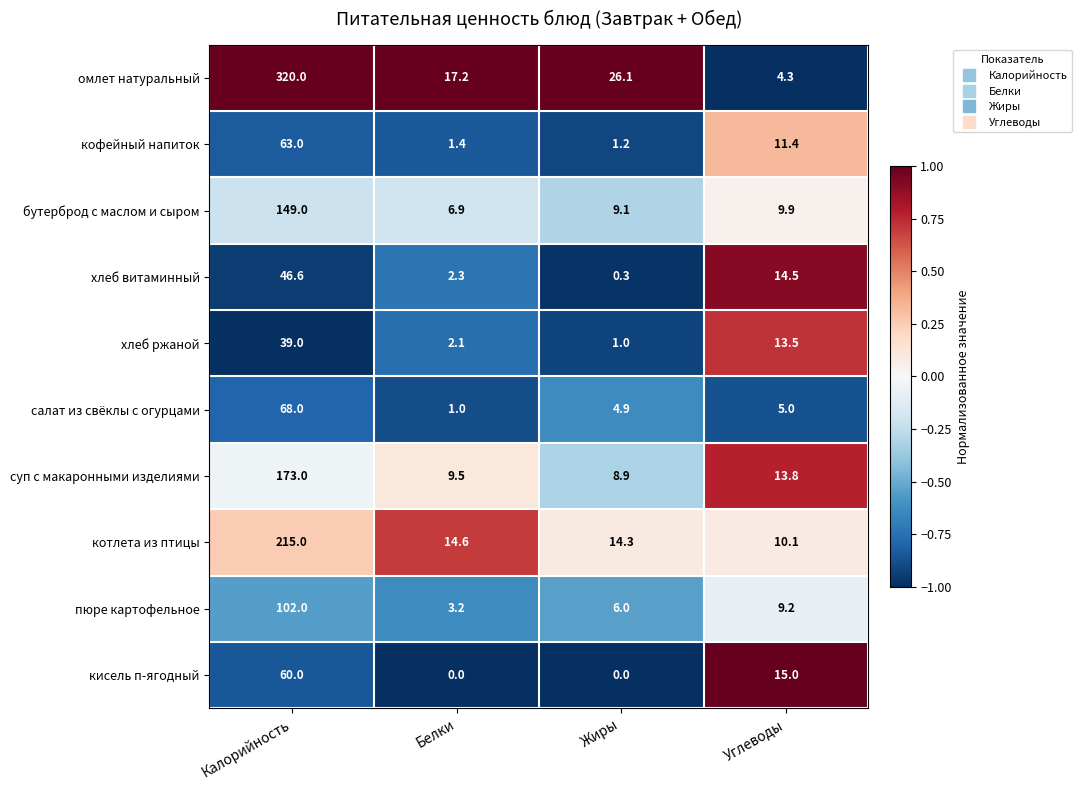

At Жиры, list the series in order from largest to smallest.

омлет натуральный, котлета из птицы, бутерброд с маслом и сыром, суп с макаронными изделиями, пюре картофельное, салат из свёклы с огурцами, кофейный напиток, хлеб ржаной, хлеб витаминный, кисель п-ягодный